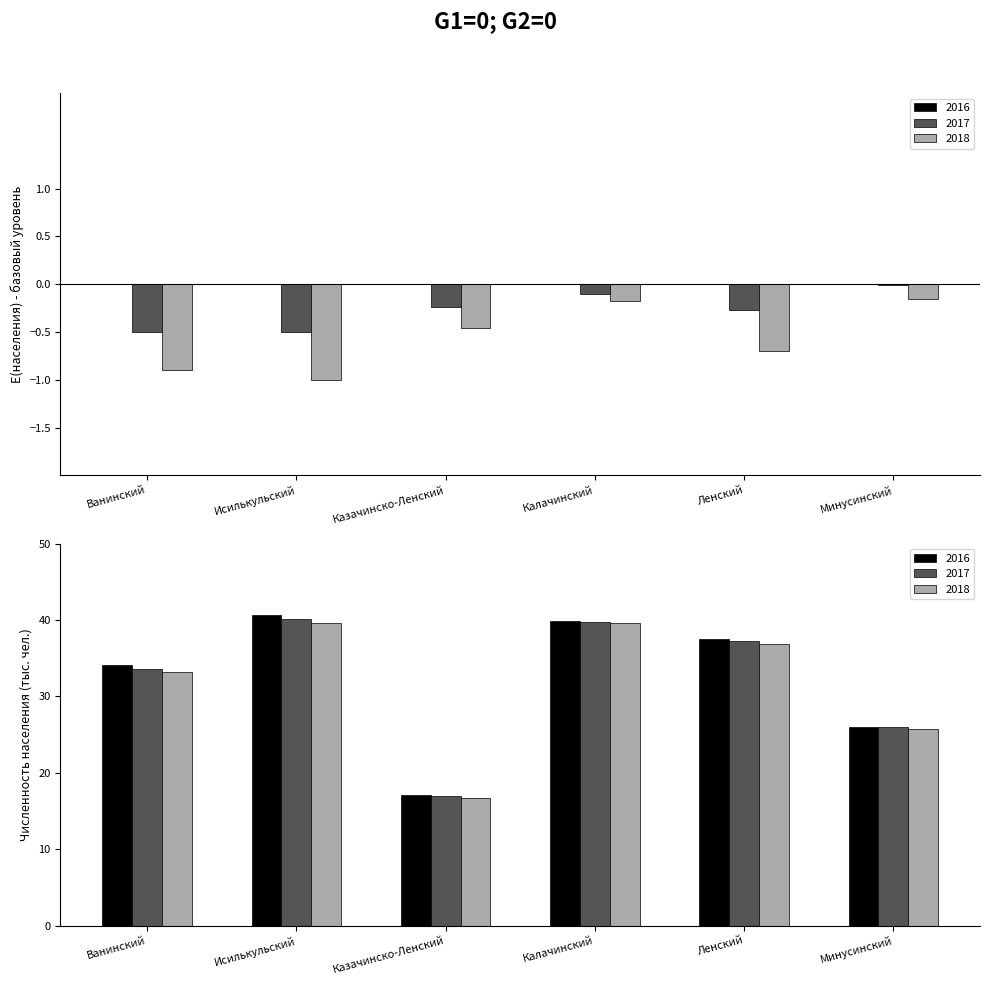

Reading left to right, what are all the values shown in this chart?

2016: 34.1	40.6	17.2	39.8	37.5	26.0
2017: 33.6	40.1	16.9	39.7	37.2	25.9
2018: 33.2	39.6	16.7	39.6	36.8	25.8